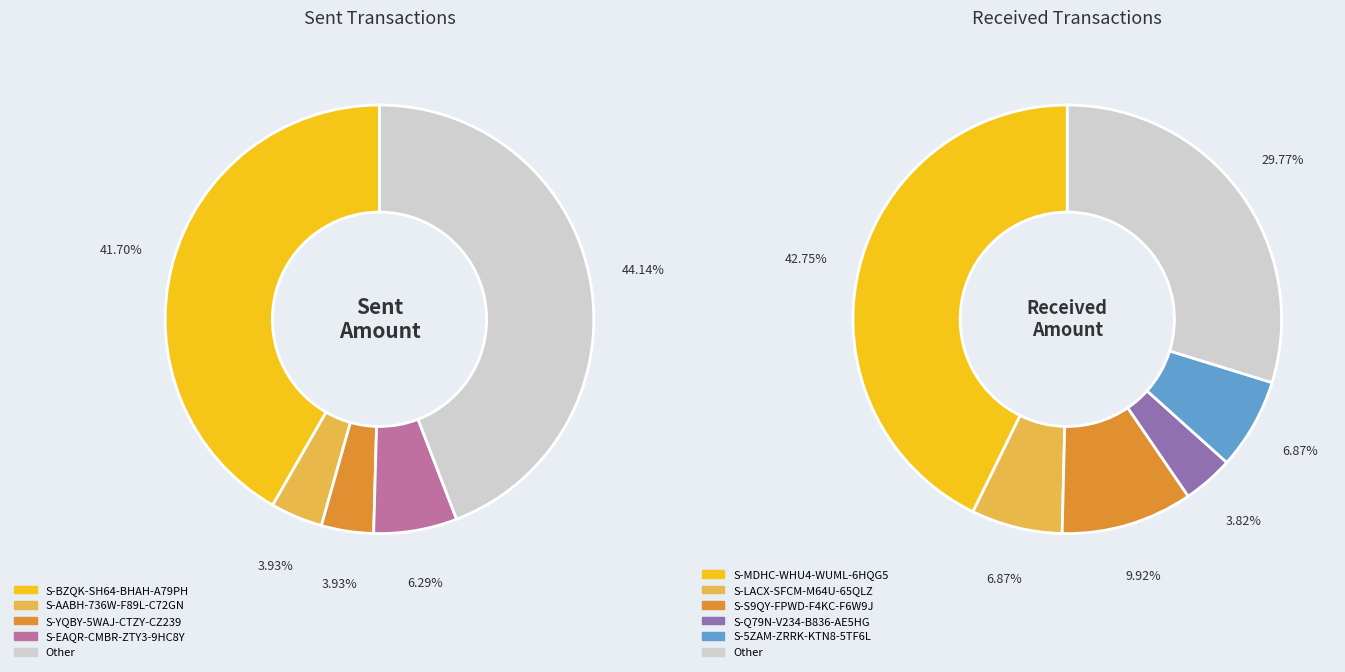

Is S-N3T2-VXBQ-WSK2-C69BU the majority of the pie?

No